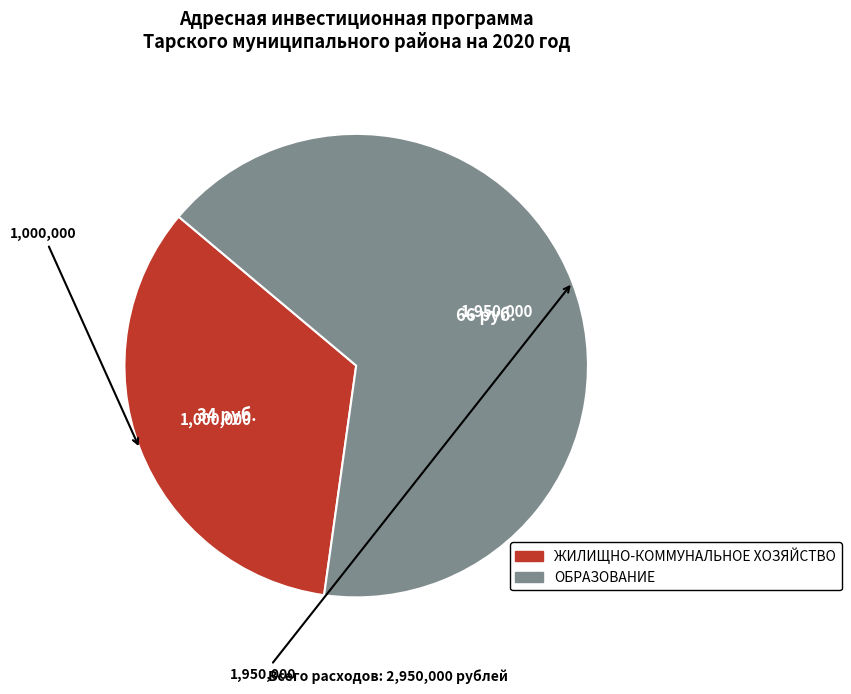

Count the number of slices in the pie.

2